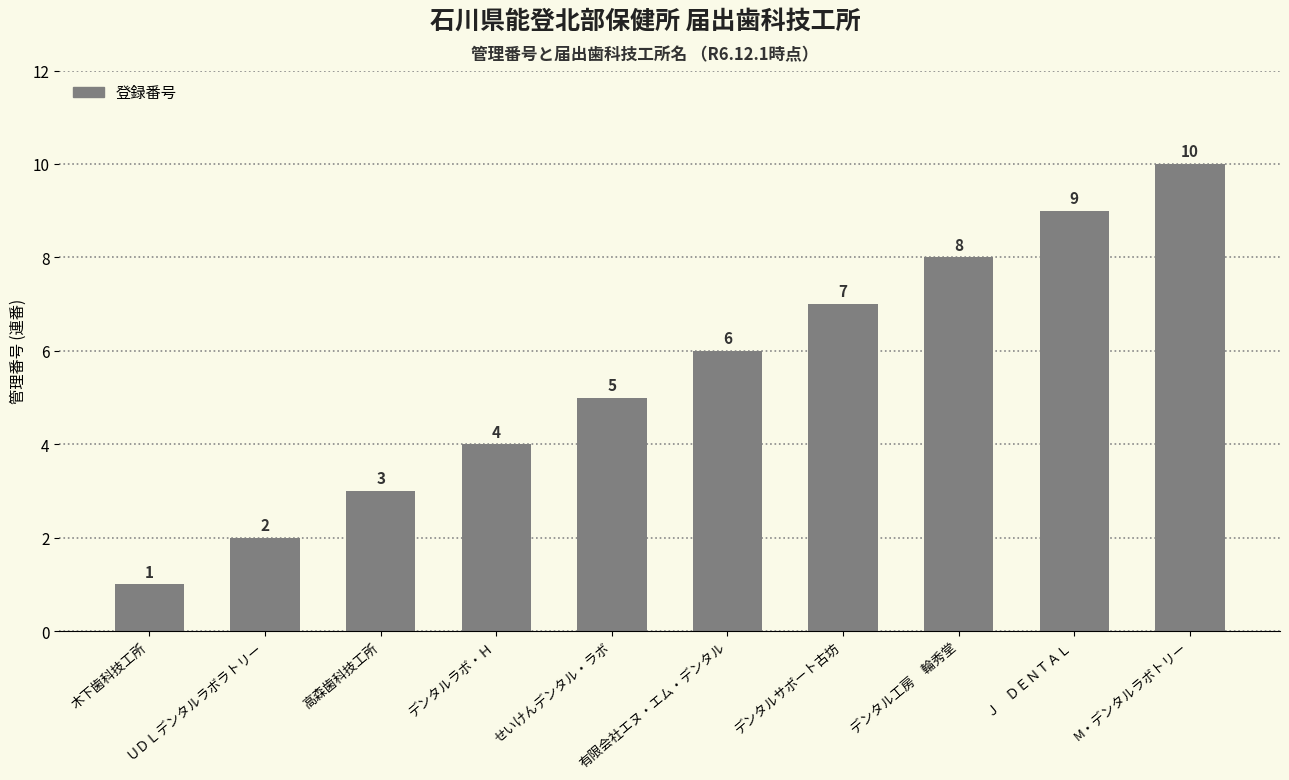

List the labels in order of value, smallest first.

木下歯科技工所, ＵＤＬデンタルラボラトリー, 高森歯科技工所, デンタルラボ・Ｈ, せいけんデンタル・ラボ, 有限会社エヌ・エム・デンタル, デンタルサポート古坊, デンタル工房　輪秀堂, Ｊ　ＤＥＮＴＡＬ, M・デンタルラボトリー